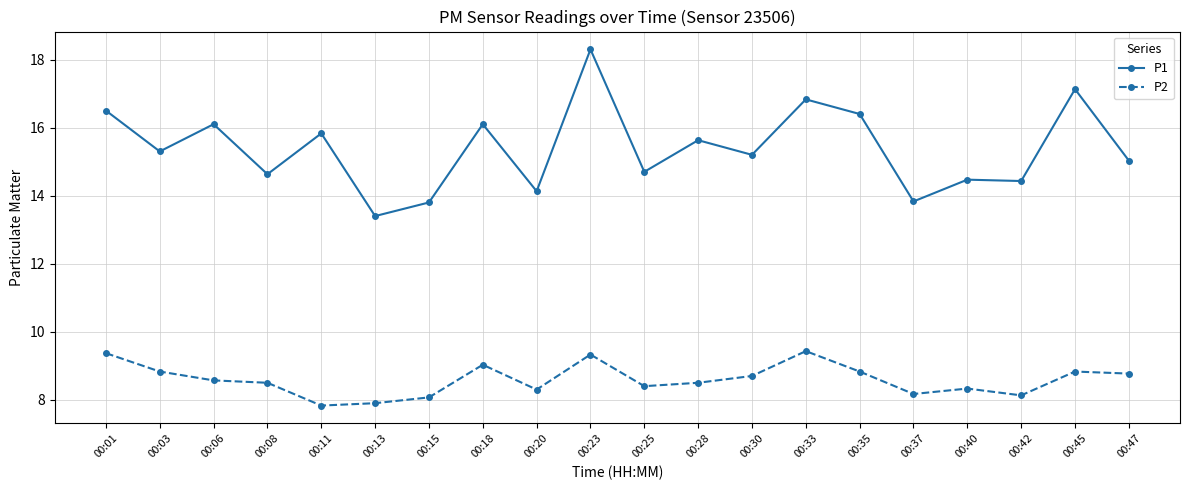

True or false: P2 and P1 intersect in this chart.

False